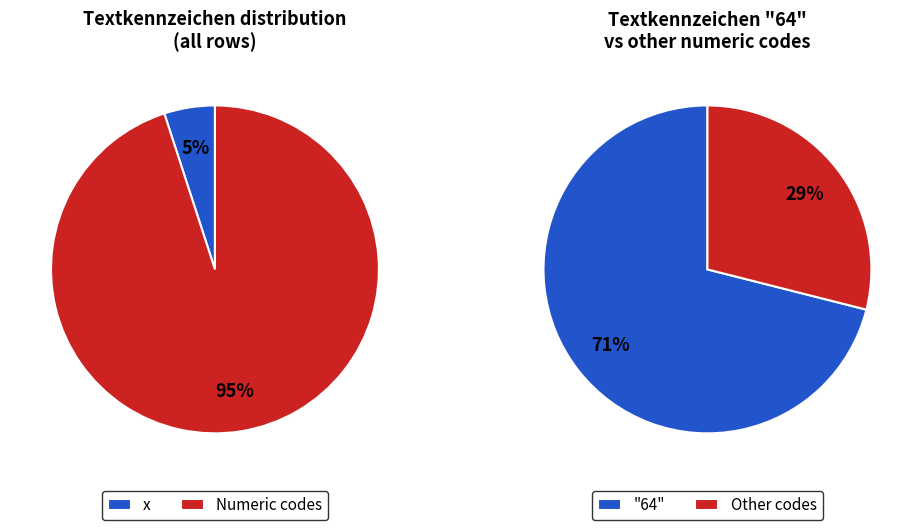

True or false: x accounts for 10% of the total.

False